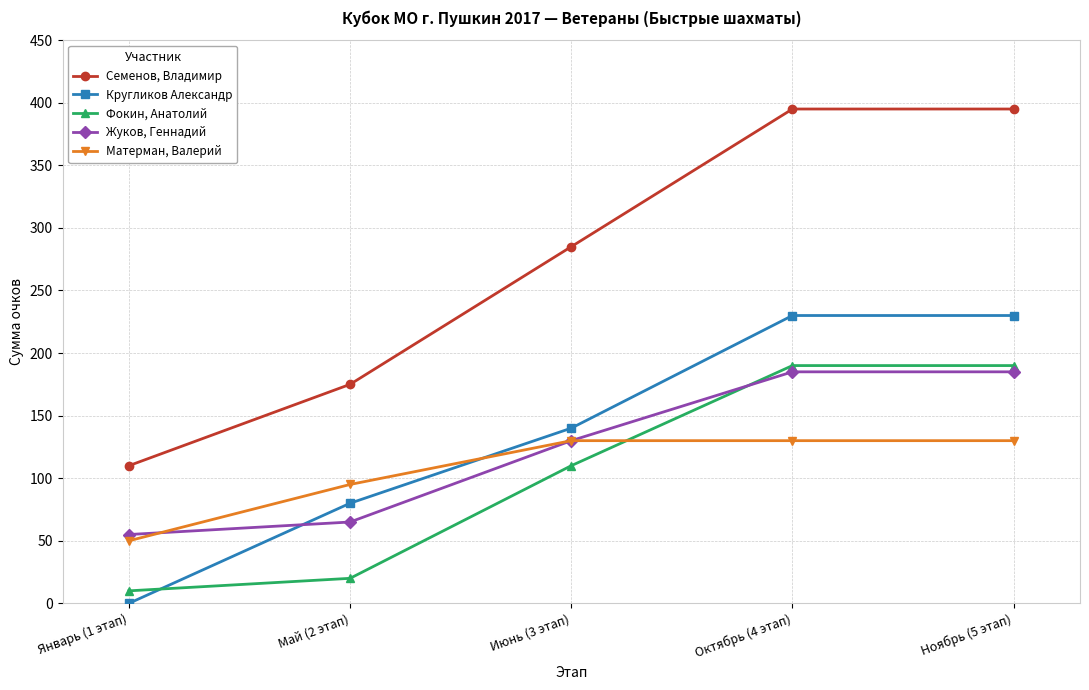

Between which two adjacent categories do Жуков, Геннадий and Фокин, Анатолий first intersect?

Июнь (3 этап) and Октябрь (4 этап)